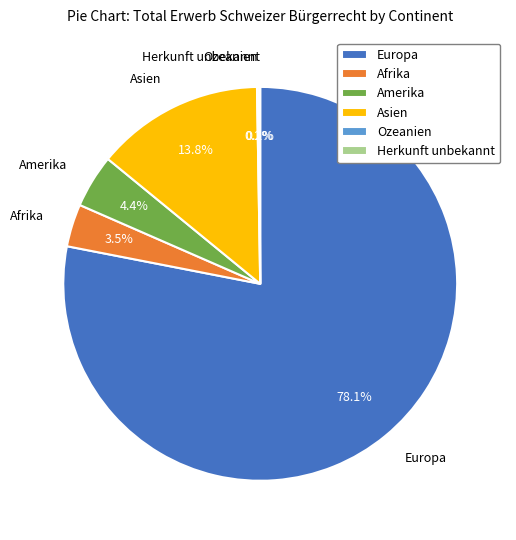

Between Afrika and Amerika, which is larger?

Amerika